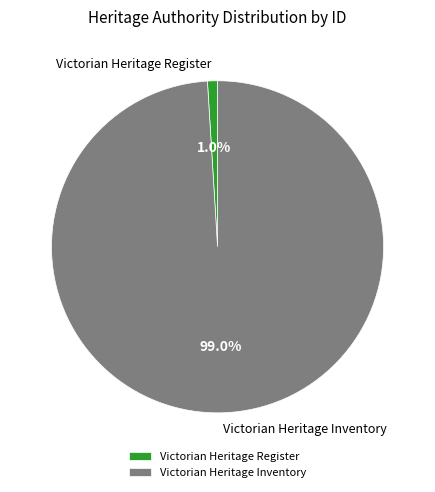

What percentage do Victorian Heritage Inventory and Victorian Heritage Register together represent?

100.0%